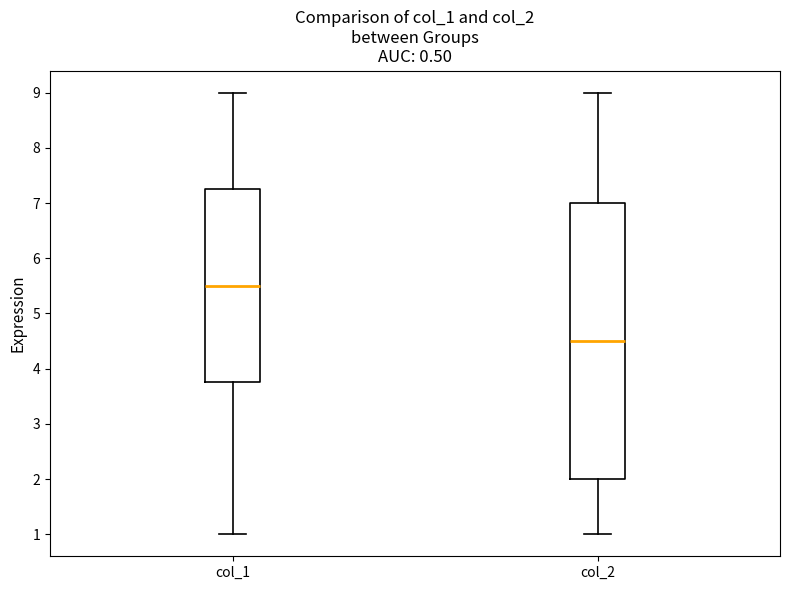

Where does the upper whisker of the box for col_2 end on the y-axis? The values are not printed on the chart, so give them approximately, as read against the axis.

9.0